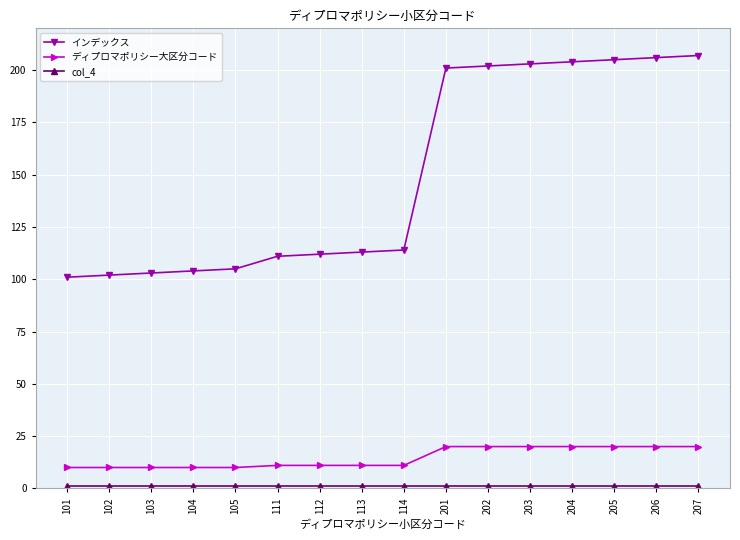

True or false: ディプロマポリシー大区分コード has a value of 11 at 114.

True